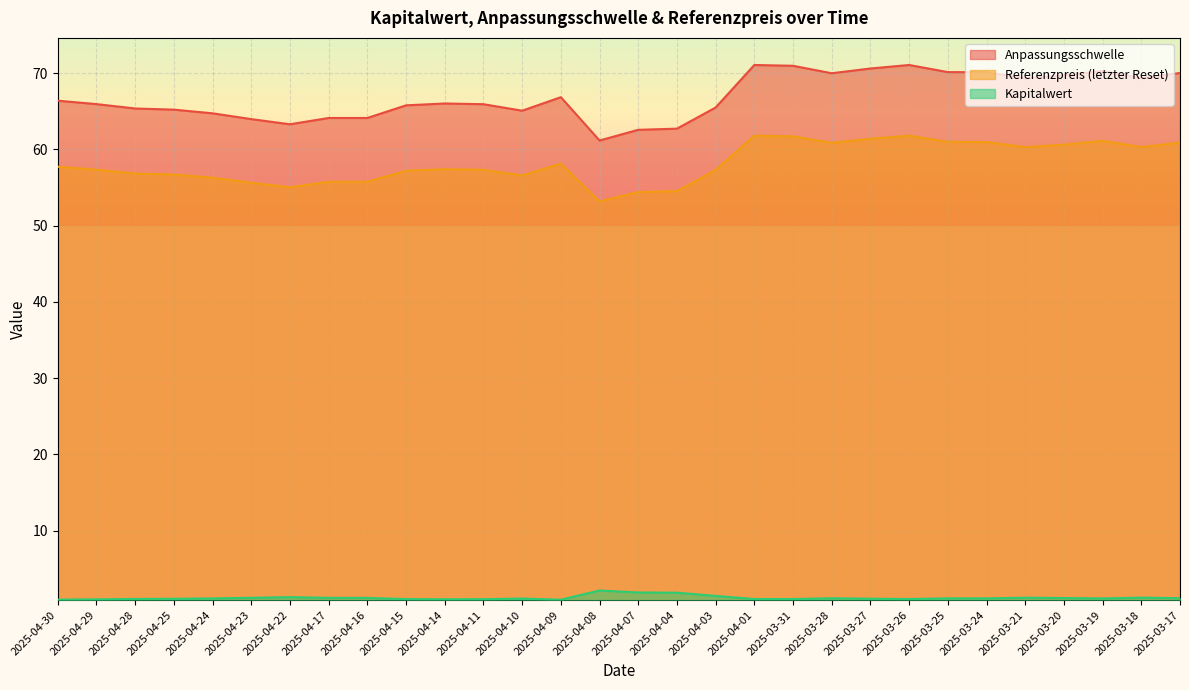

True or false: Referenzpreis (letzter Reset) and Anpassungsschwelle intersect in this chart.

False